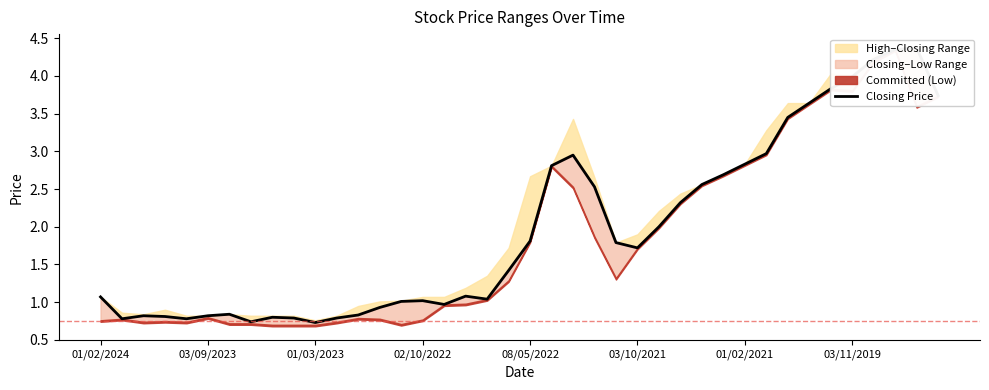

How many data points are above 1?

26